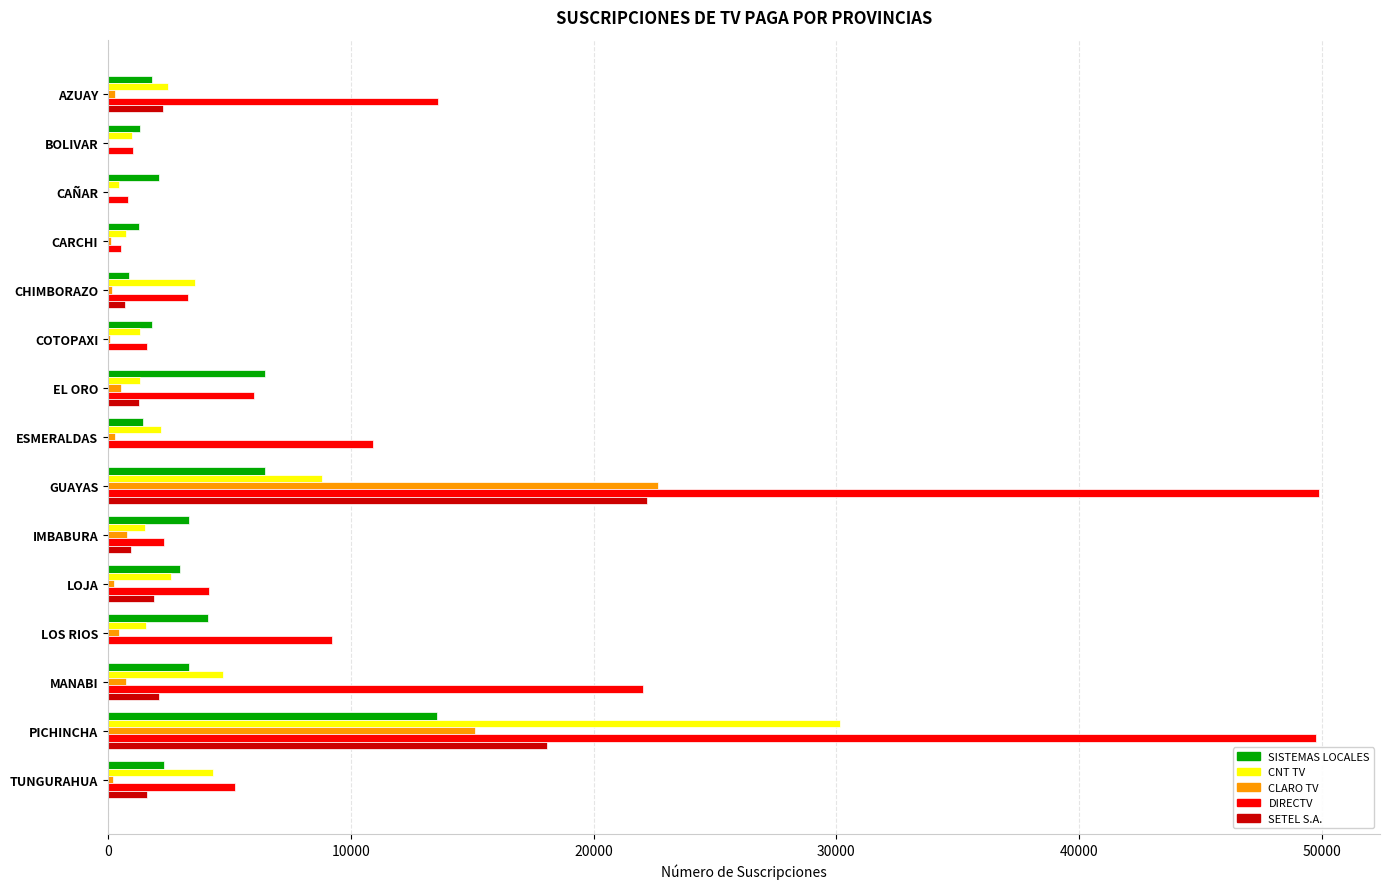

The DIRECTV series shows 6001 at EL ORO. True or false?

True